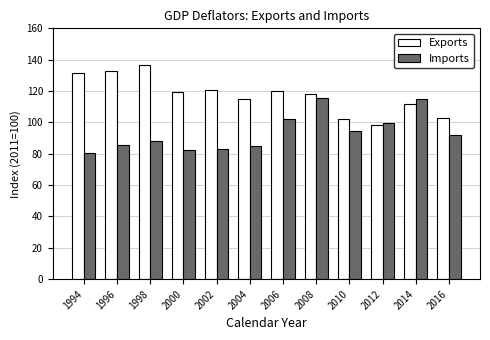

At how many categories does at least one series exceed 114?

9